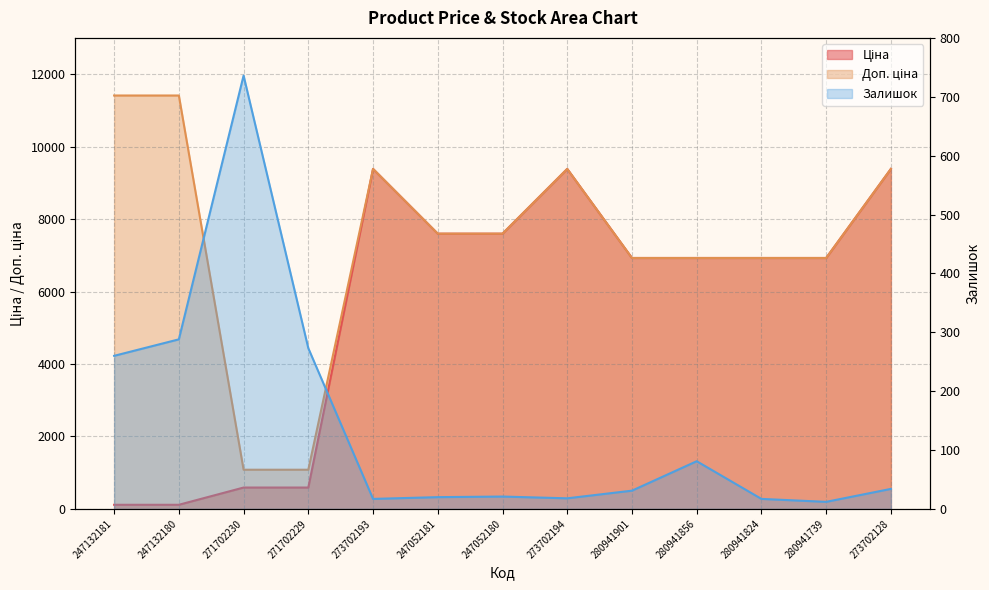

How many values in the Ціна series are below 6925?

4